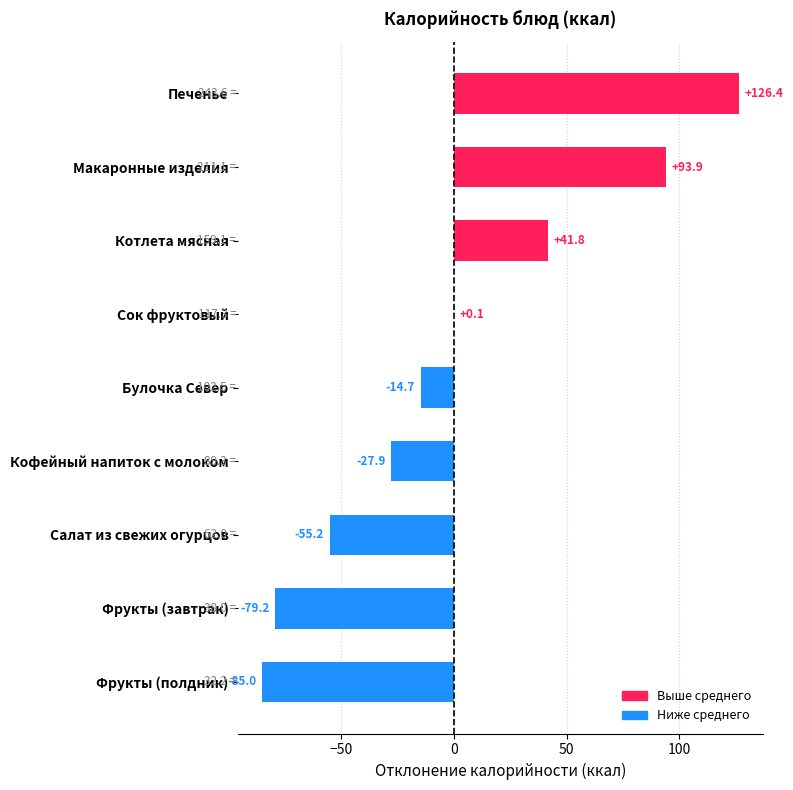

Does the chart contain stacked bars?

No